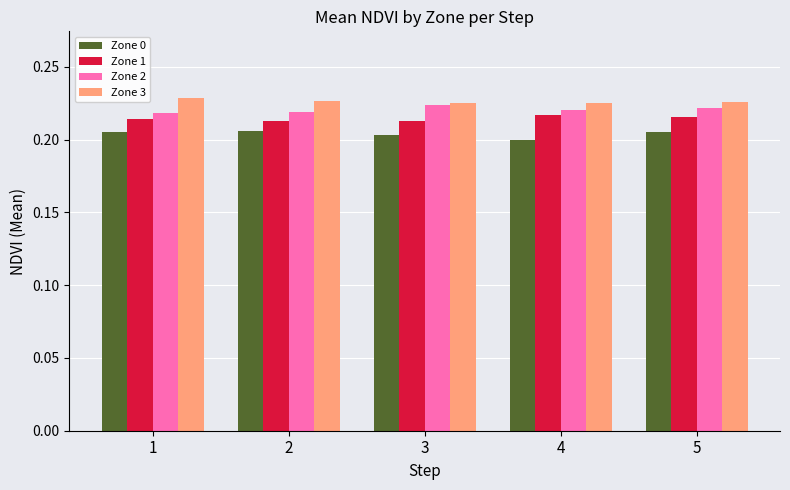

What is the sum of the Zone 1 values at 3 and 1?

0.4